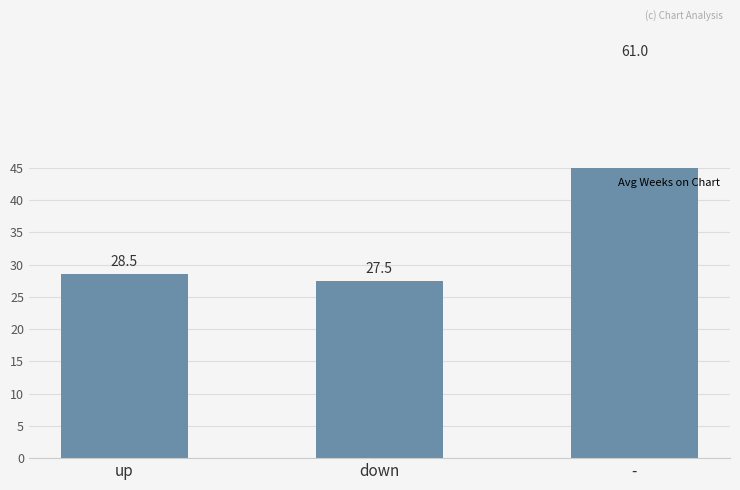

How many data points are less than 28?

1